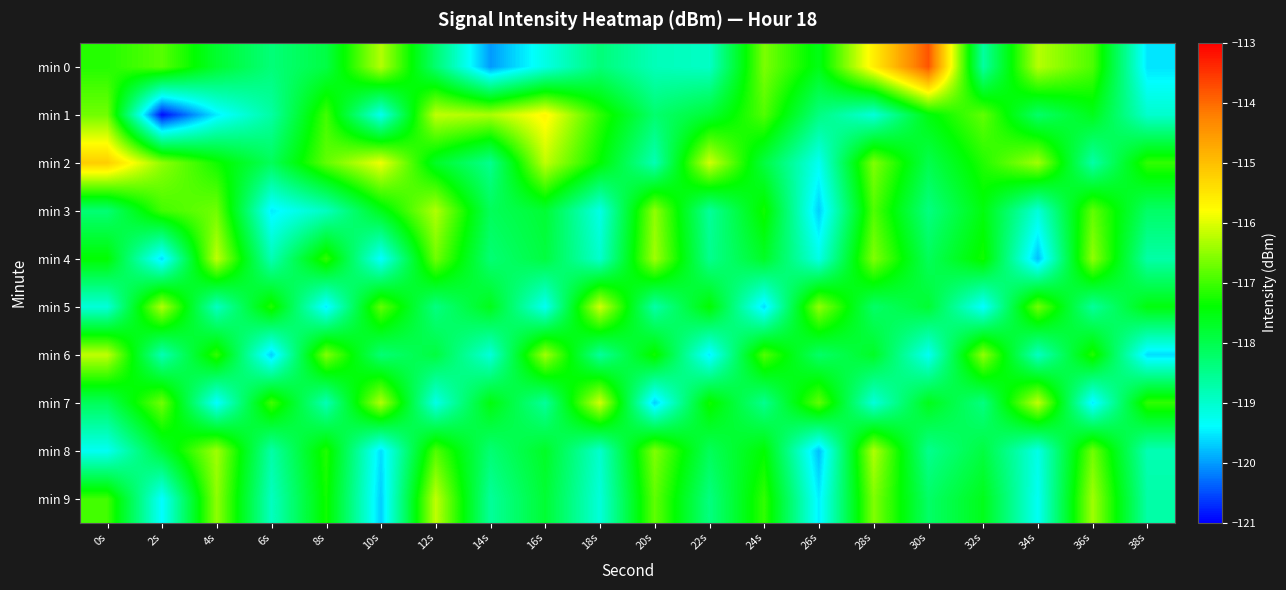

Rank the series by their maximum value, from highest to lowest.

min 0, min 2, min 1, min 5, min 7, min 4, min 6, min 9, min 3, min 8